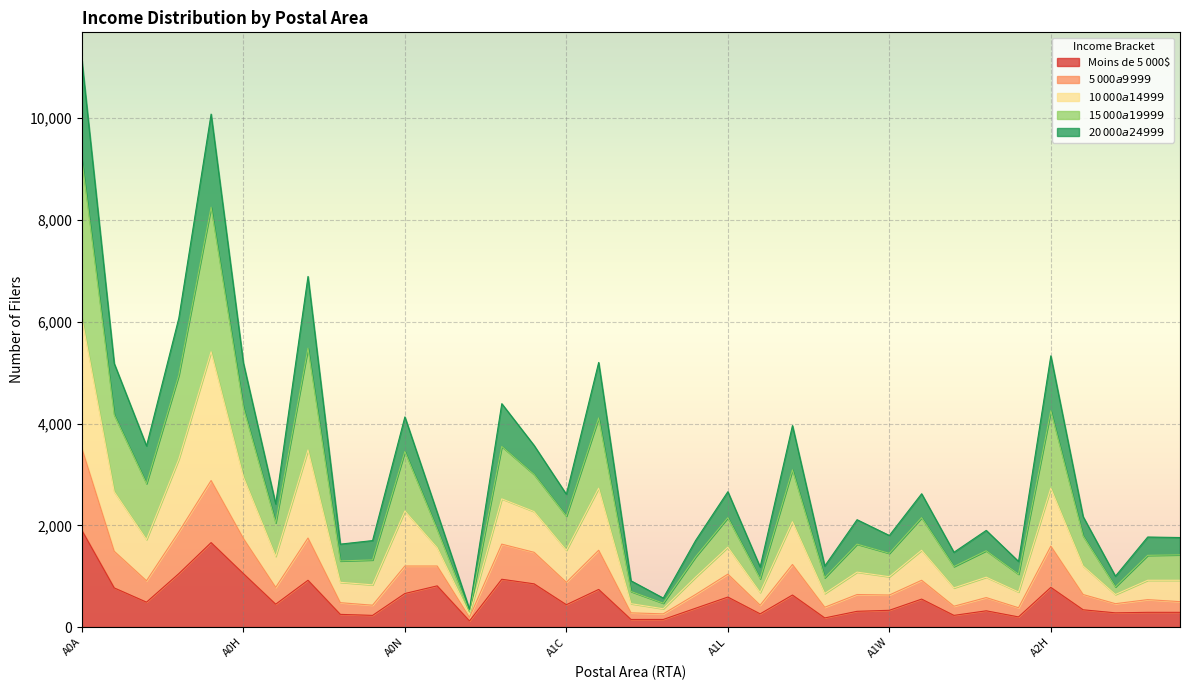

True or false: 15 000$ a 19 999$ and 5 000$ a 9 999$ cross at least once.

False